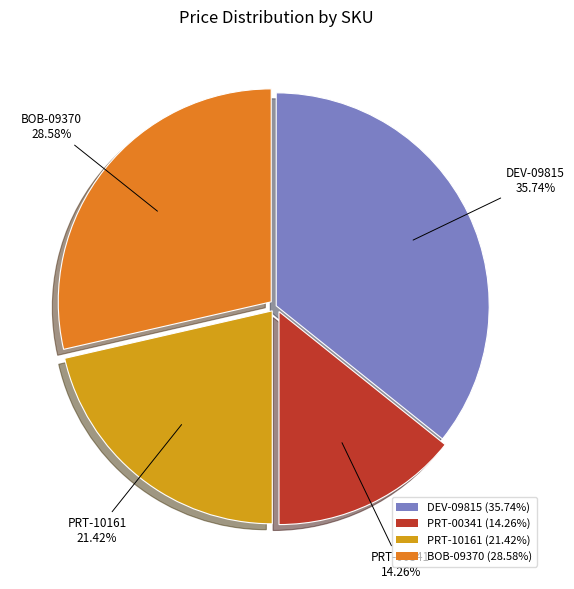

To the nearest percent, what is the combined percentage of PRT-10161 and BOB-09370?

50%